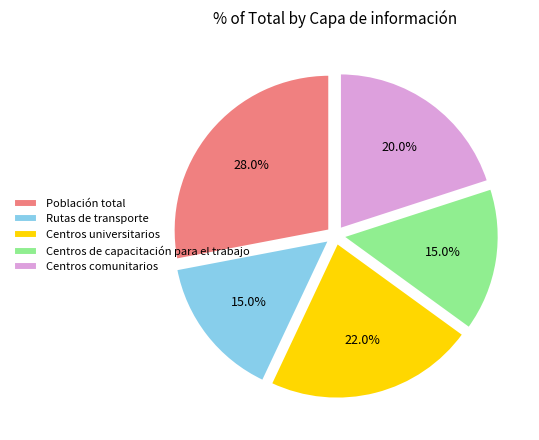

How many segments does this pie chart have?

5